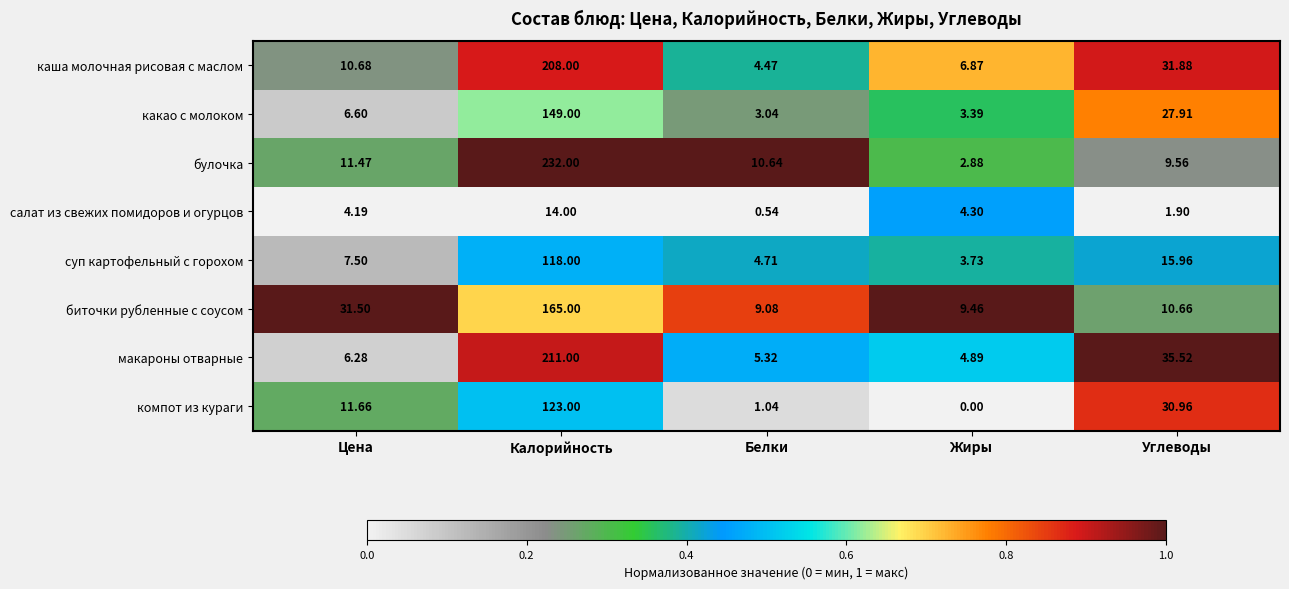

Which series has the largest total across all categories?

булочка